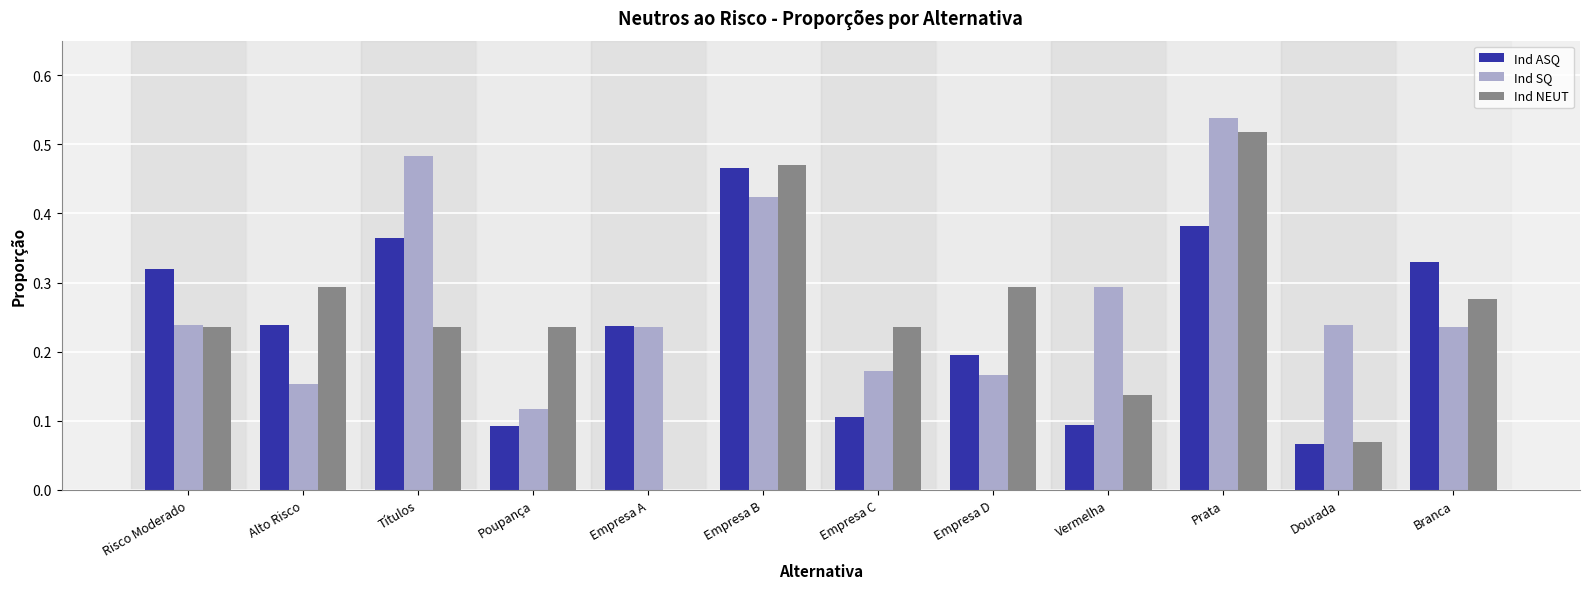

Which category has the highest value across all series?

Prata